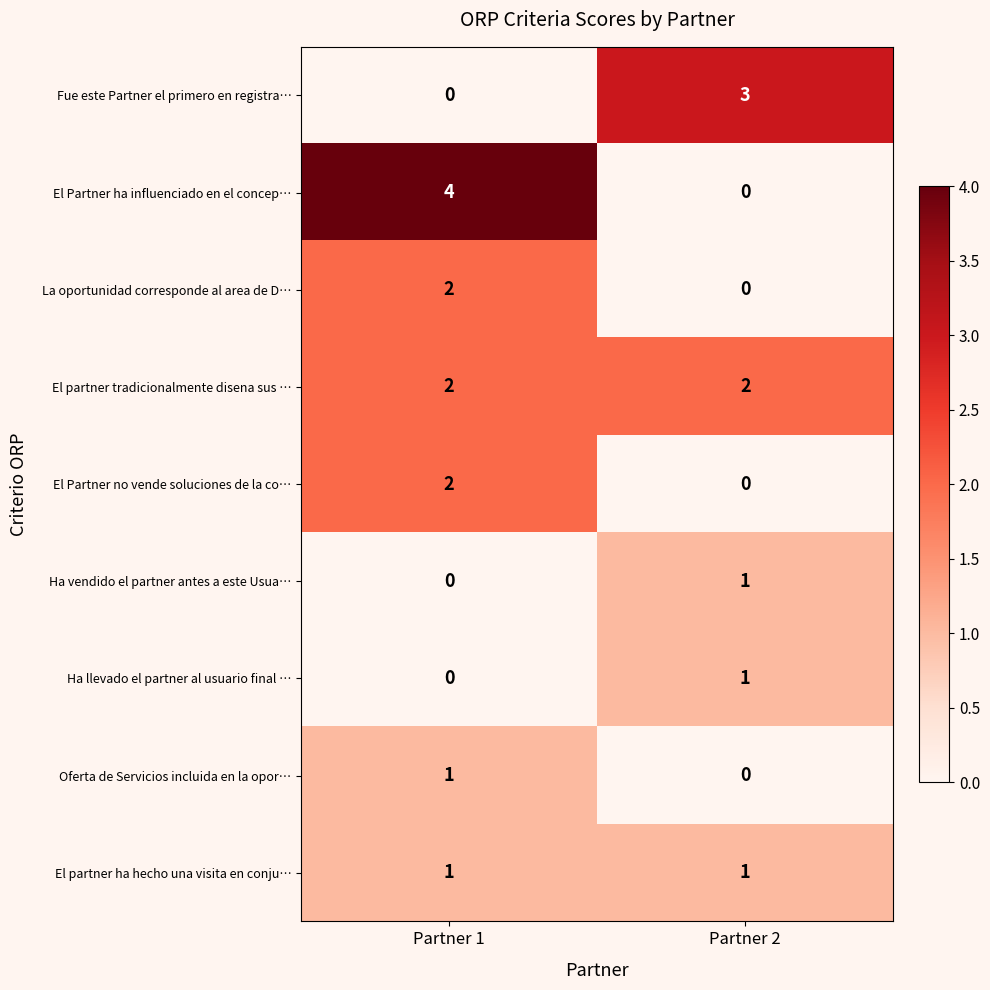

Reading right to left, extract all data points from this chart.

Fue este Partner el primero en registra…: 3	0
El Partner ha influenciado en el concep…: 0	4
La oportunidad corresponde al area de D…: 0	2
El partner tradicionalmente disena sus …: 2	2
El Partner no vende soluciones de la co…: 0	2
Ha vendido el partner antes a este Usua…: 1	0
Ha llevado el partner al usuario final …: 1	0
Oferta de Servicios incluida en la opor…: 0	1
El partner ha hecho una visita en conju…: 1	1